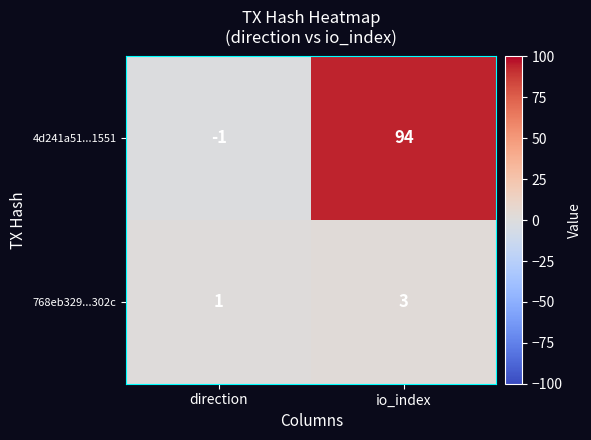

Which label corresponds to the largest value in the chart?

io_index